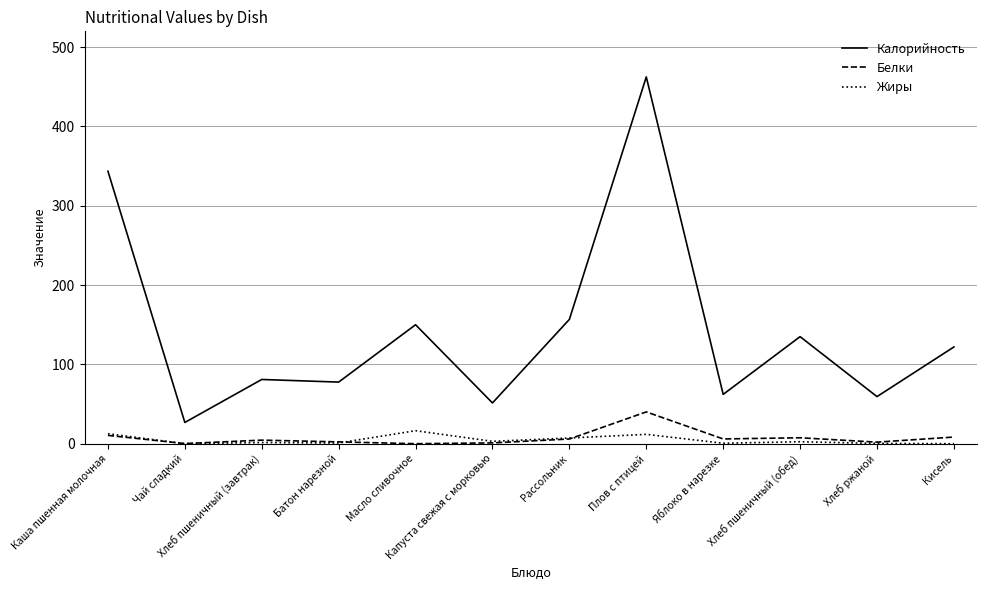

What is the greatest value displayed?

462.5